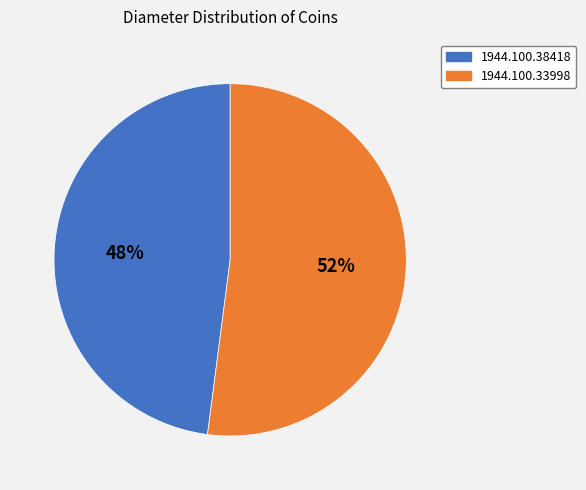

What percentage is the 1944.100.33998 slice, to the nearest percent?

52%